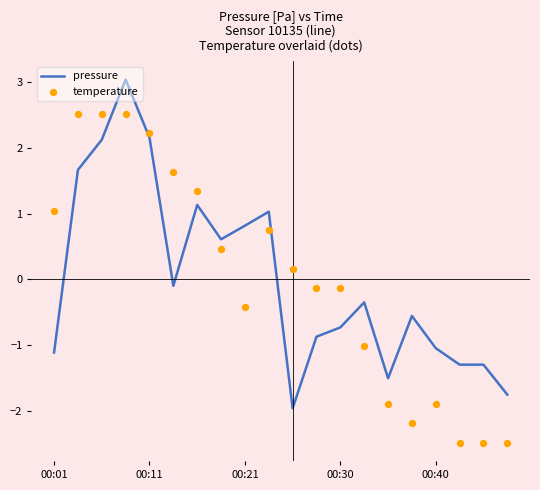

At how many categories does at least one series exceed -2?

20